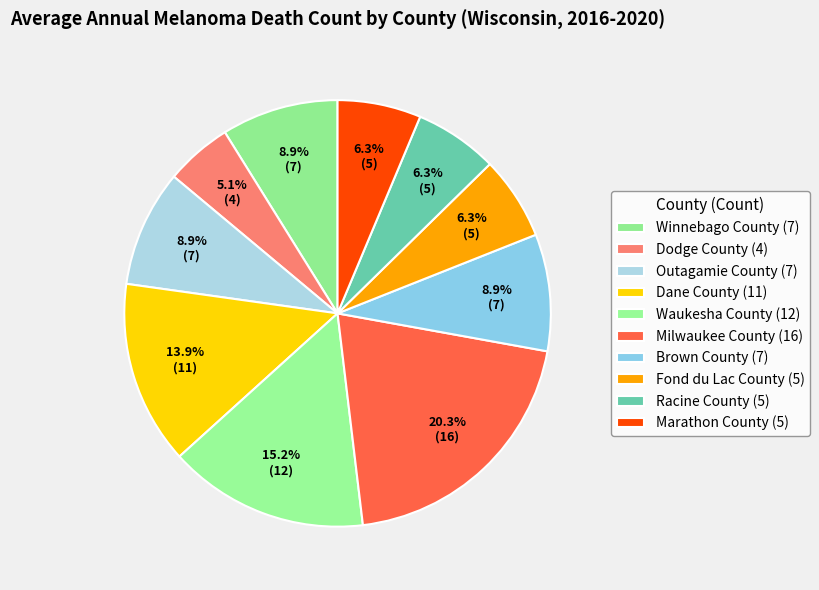

Which has a higher value, Dodge County or Marathon County?

Marathon County